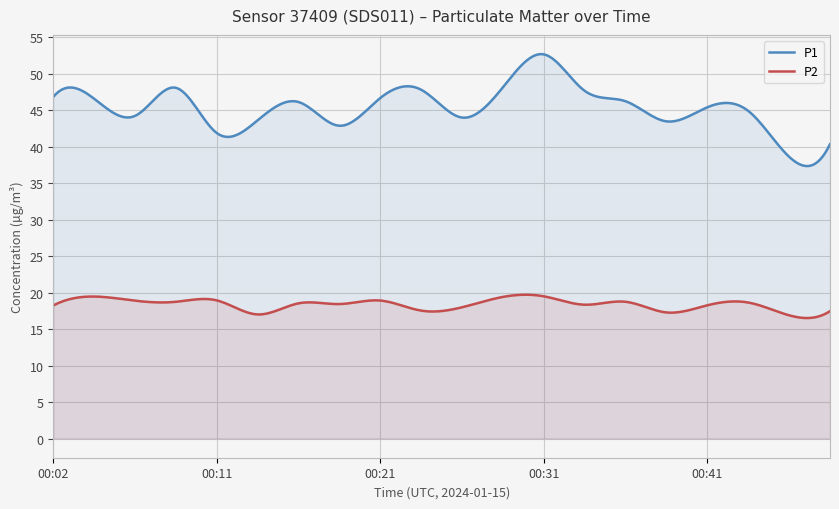

Which series has the widest spread of values?

P1